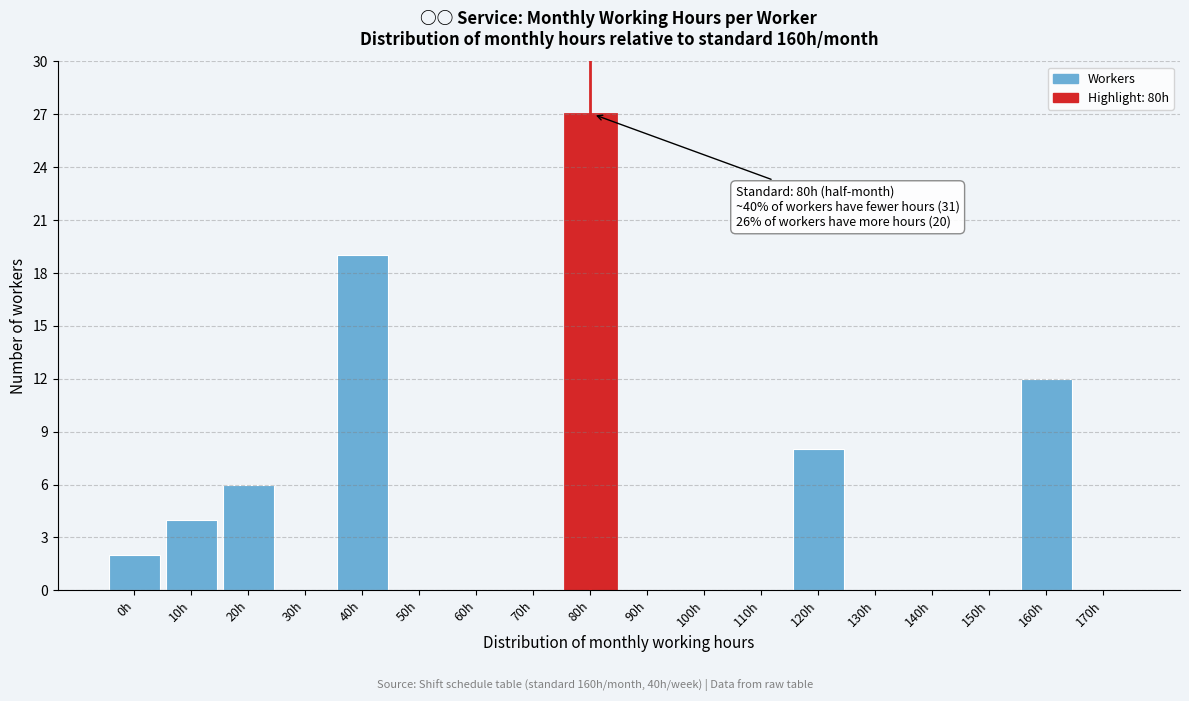

Reading left to right, list all the values displayed in this chart.

0h=2	10h=4	20h=6	30h=0	40h=19	50h=0	60h=0	70h=0	80h=27	90h=0	100h=0	110h=0	120h=8	130h=0	140h=0	150h=0	160h=12	170h=0